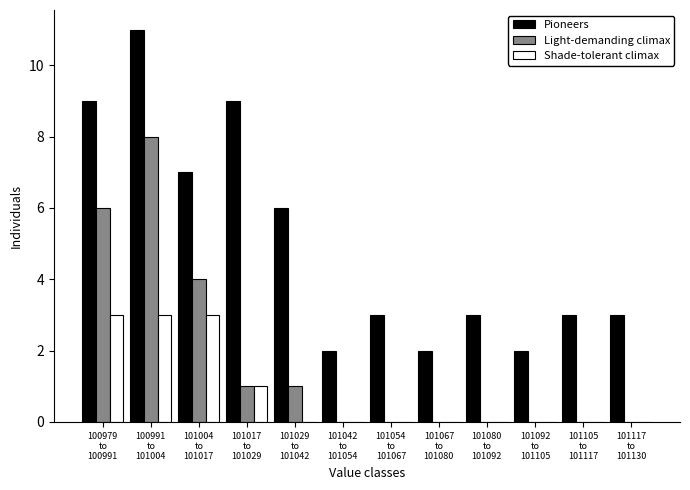

Which series has the largest total across all categories?

Pioneers